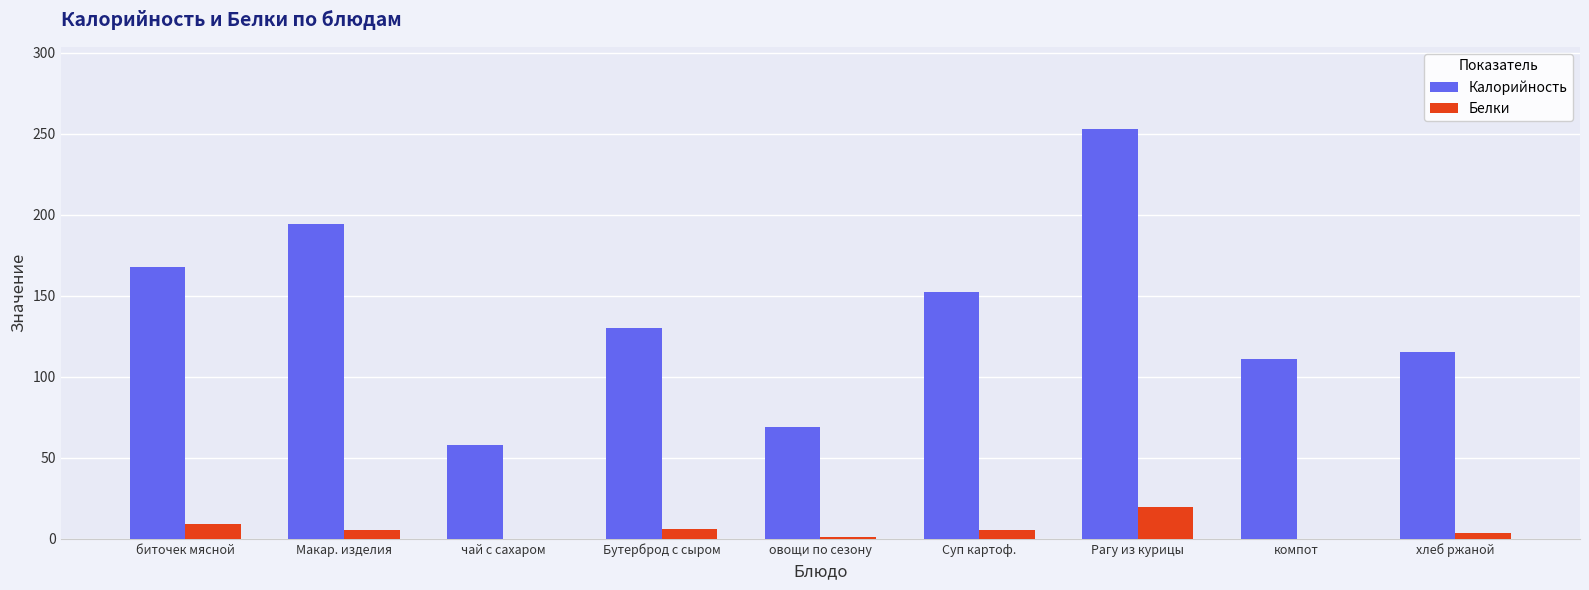

What is the total value across all series at Бутерброд с сыром?

136.5